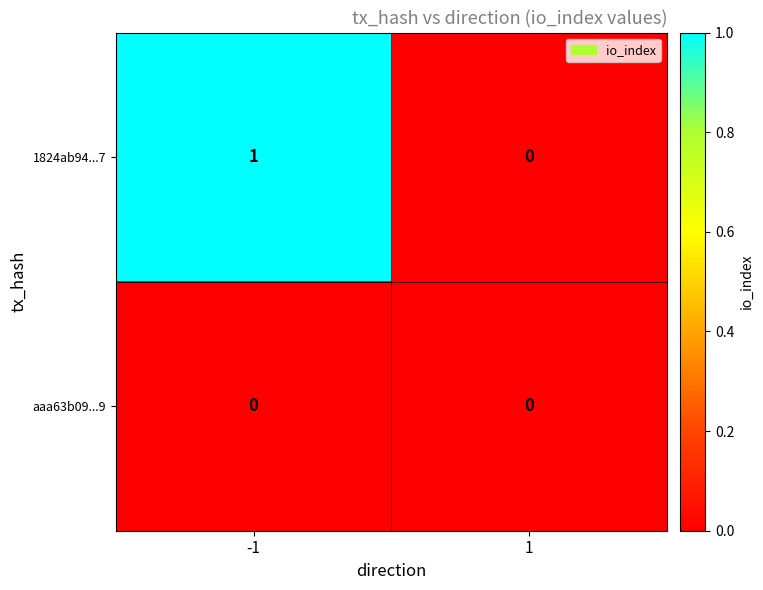

Reading right to left, transcribe all the data shown in this chart.

1824ab94...7: 1=0	-1=1
aaa63b09...9: 1=0	-1=0